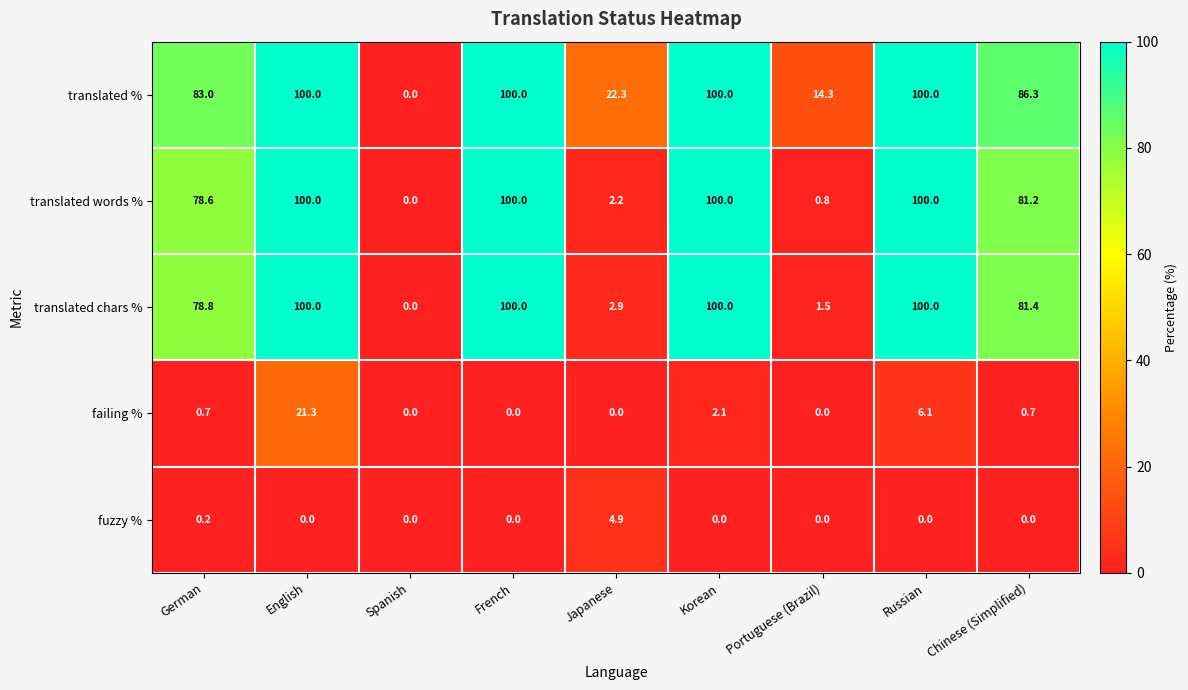

The fuzzy % series shows -3.3 at Chinese (Simplified). True or false?

False